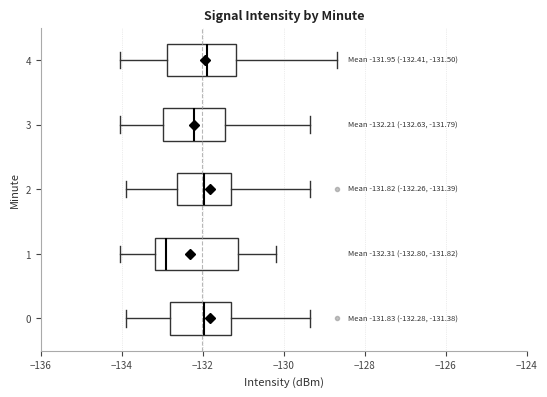

Which box is the widest, from its left edge to its right edge?

1